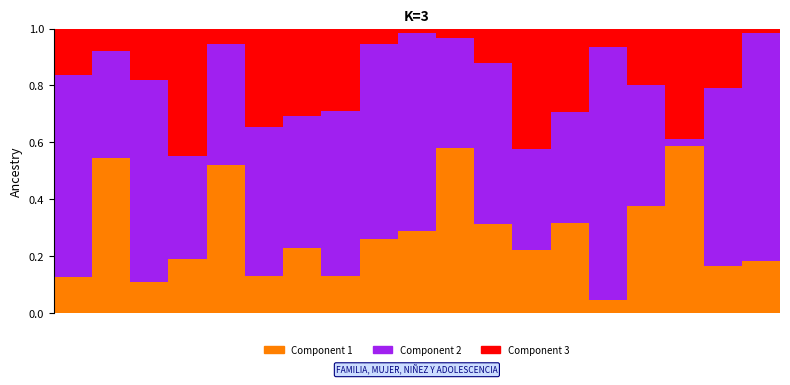

Are the bars grouped side by side (vs. stacked)?

No